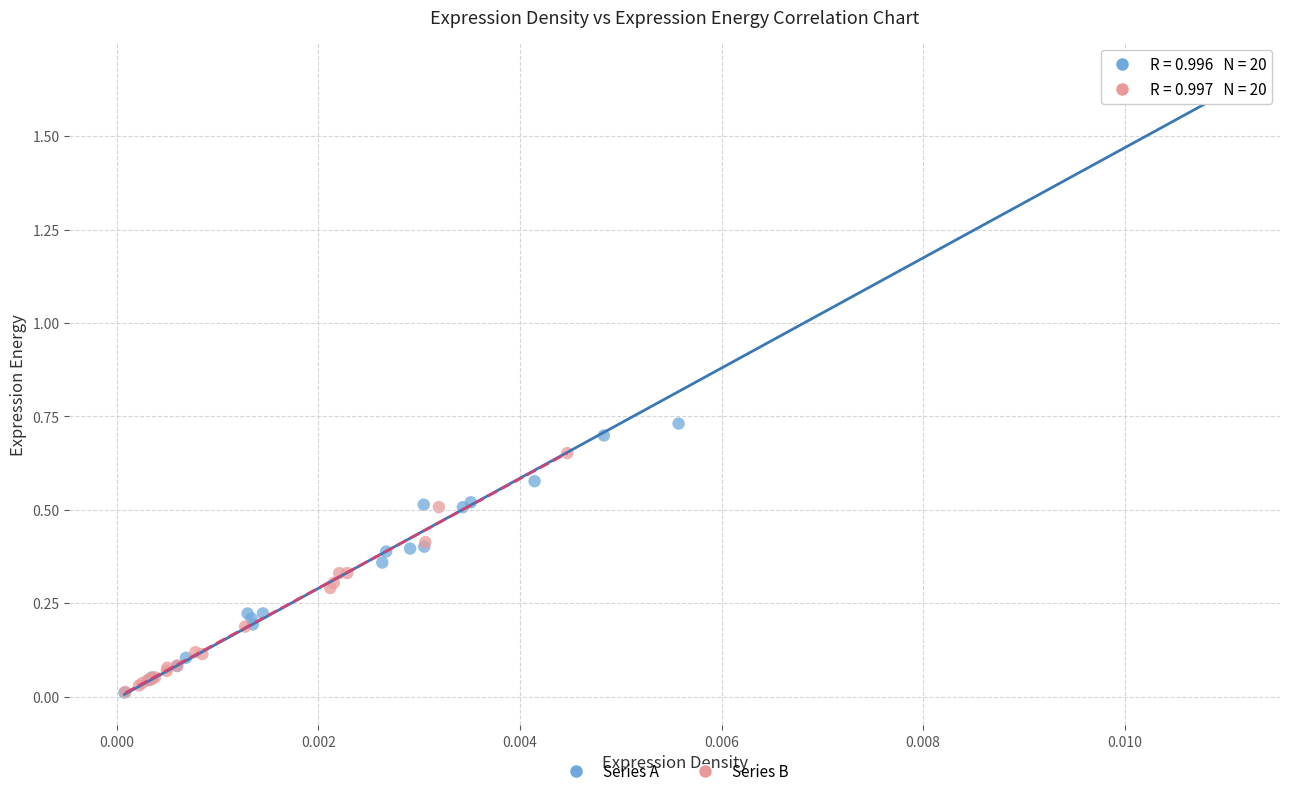

Which series has the widest spread of Y values?

Series A